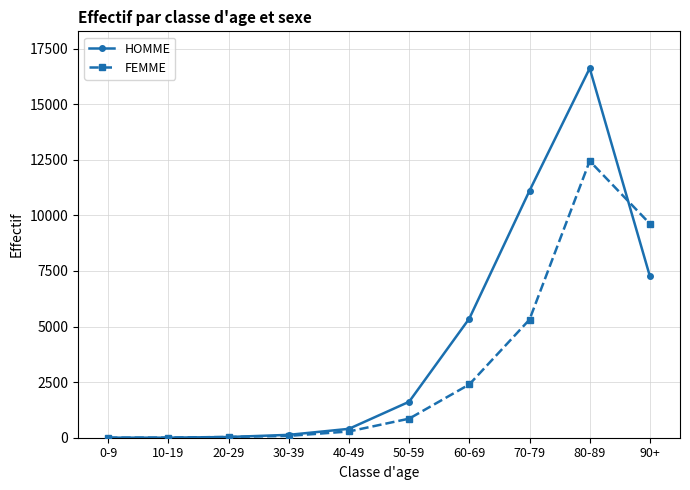

How many lines are shown in the chart?

2